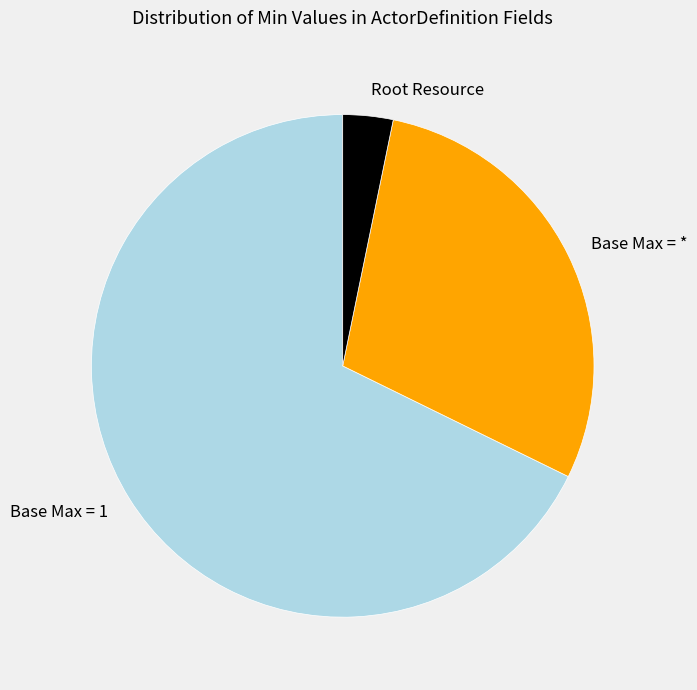

Count the number of slices in the pie.

3